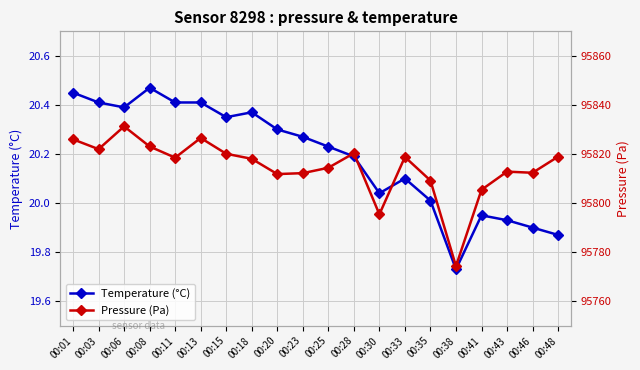

True or false: Temperature (°C) and Pressure (Pa) cross at least once.

False